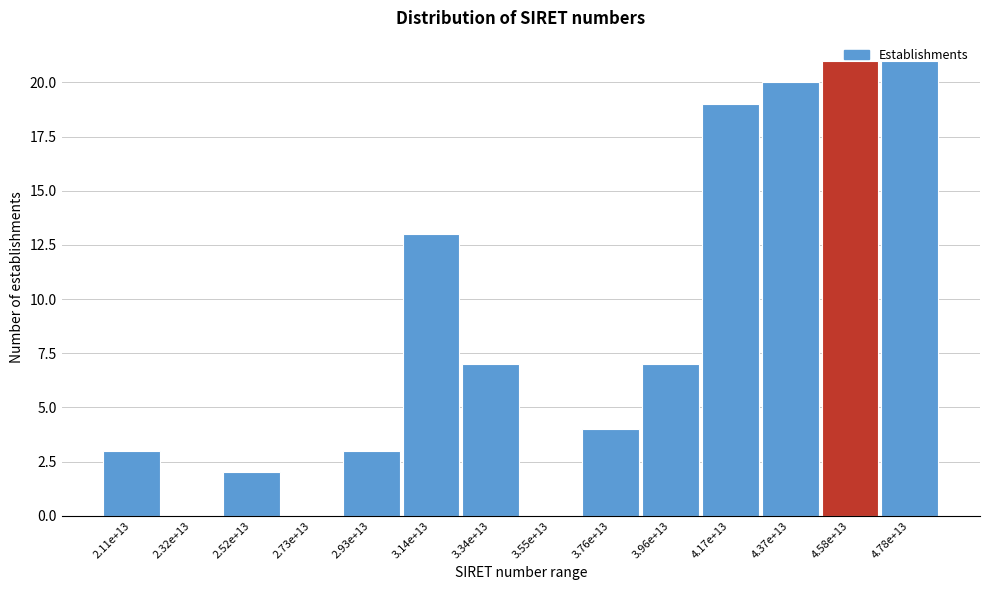

What is the sum of all values?

120